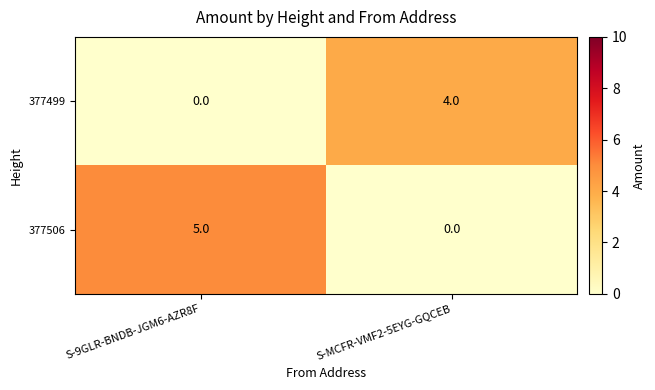

At which category is the sum across all series the highest?

S-9GLR-BNDB-JGM6-AZR8F